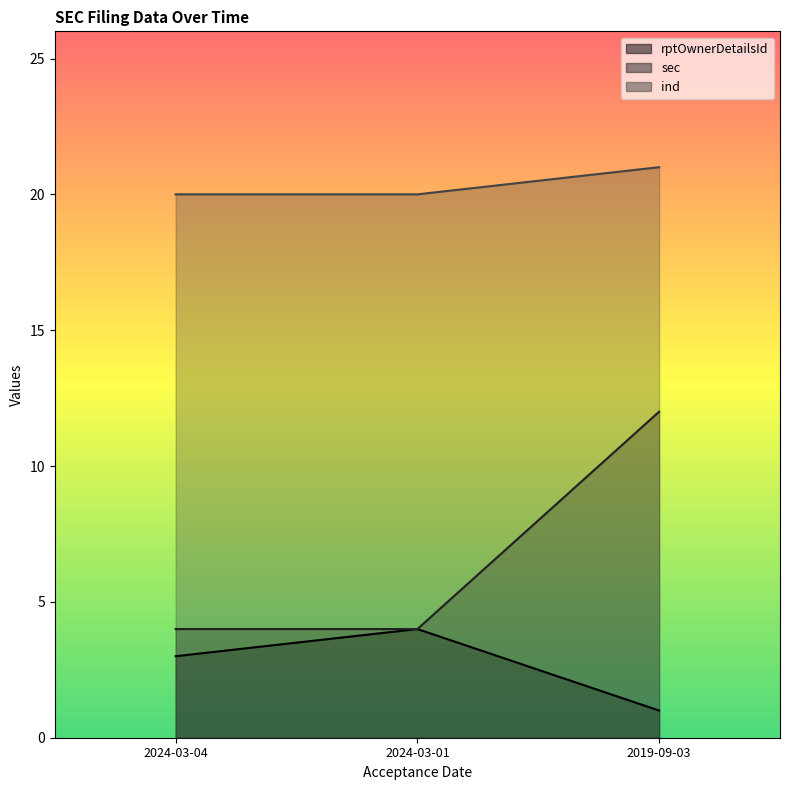

What position from the left is 2024-03-01?

2